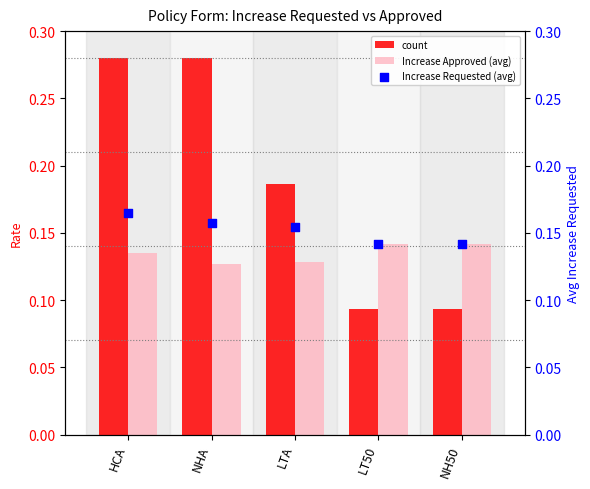

Which series contains the highest Y value?

count